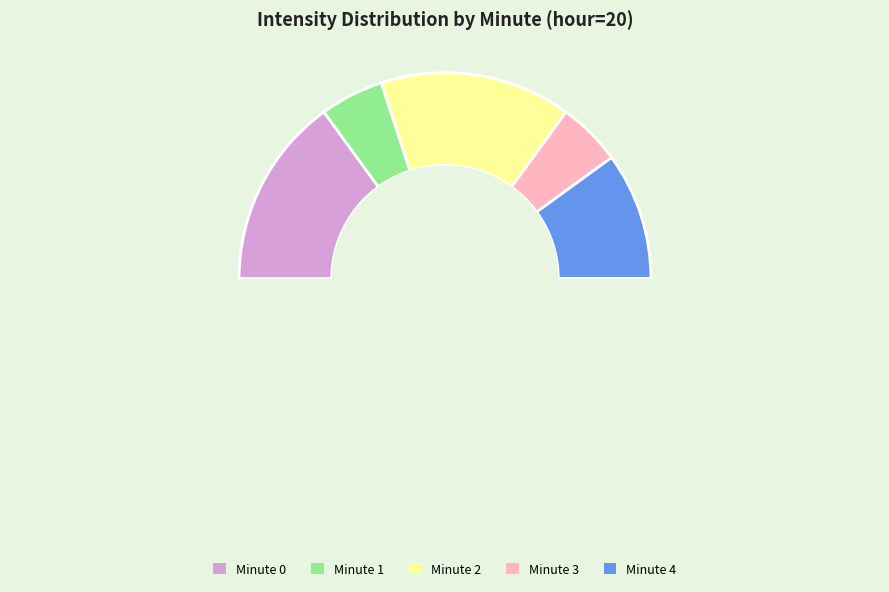

To the nearest percent, what percentage of the pie is Minute 4?

20%